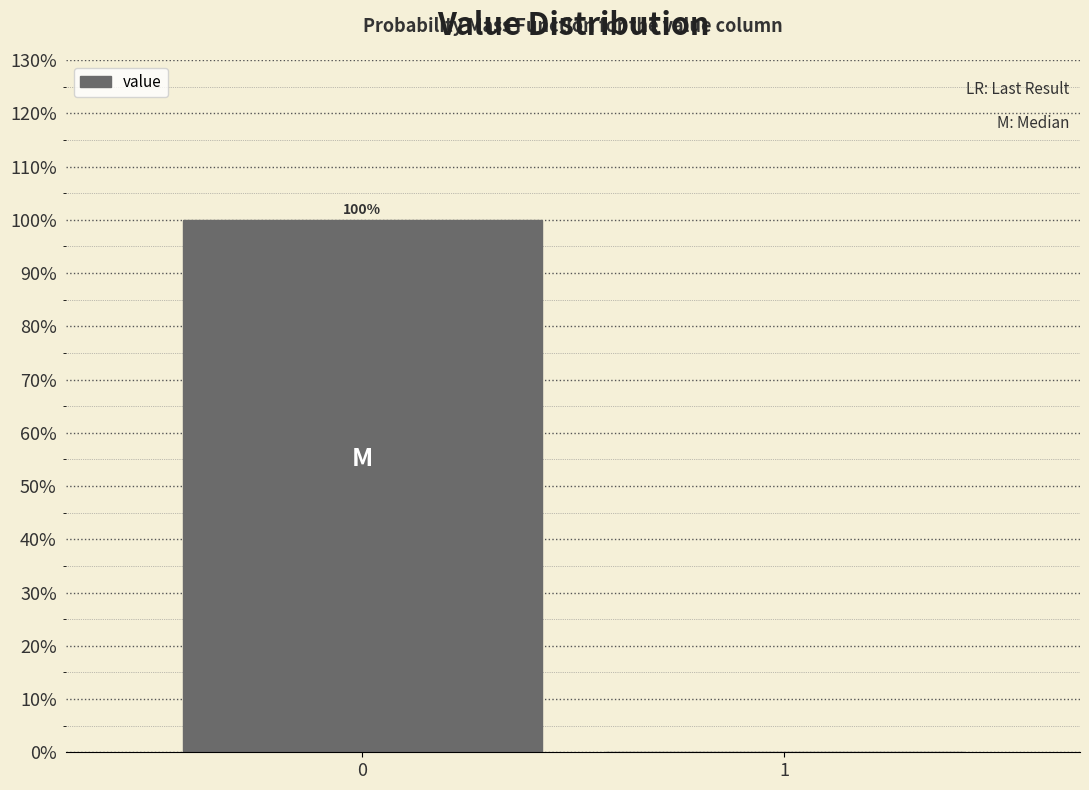

Reading left to right, transcribe all the data shown in this chart.

0=100	1=0